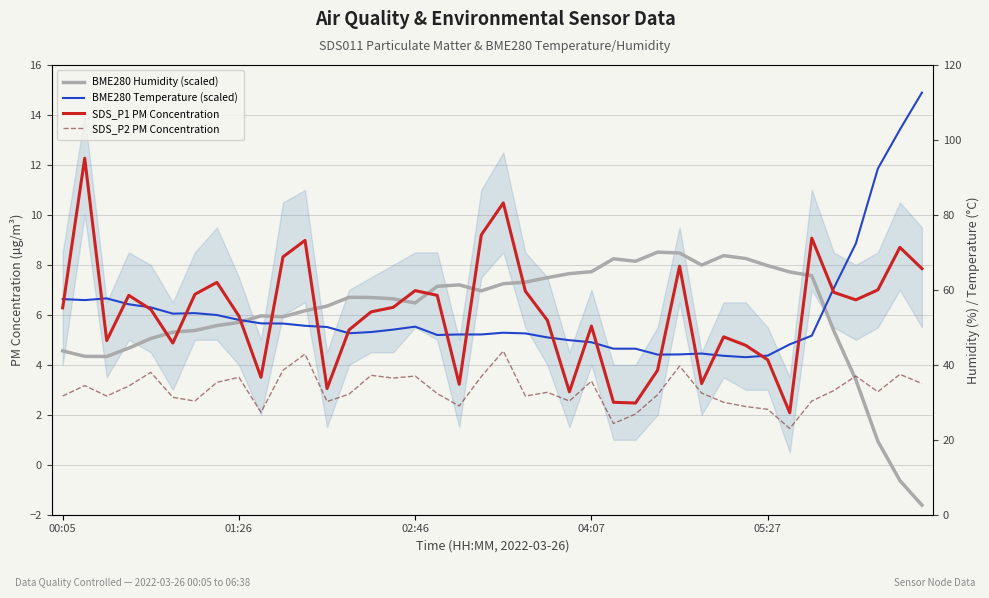

At 31, list the series in order from largest to smallest.

BME280 Humidity (scaled), SDS_P1 PM Concentration, BME280 Temperature (scaled), SDS_P2 PM Concentration